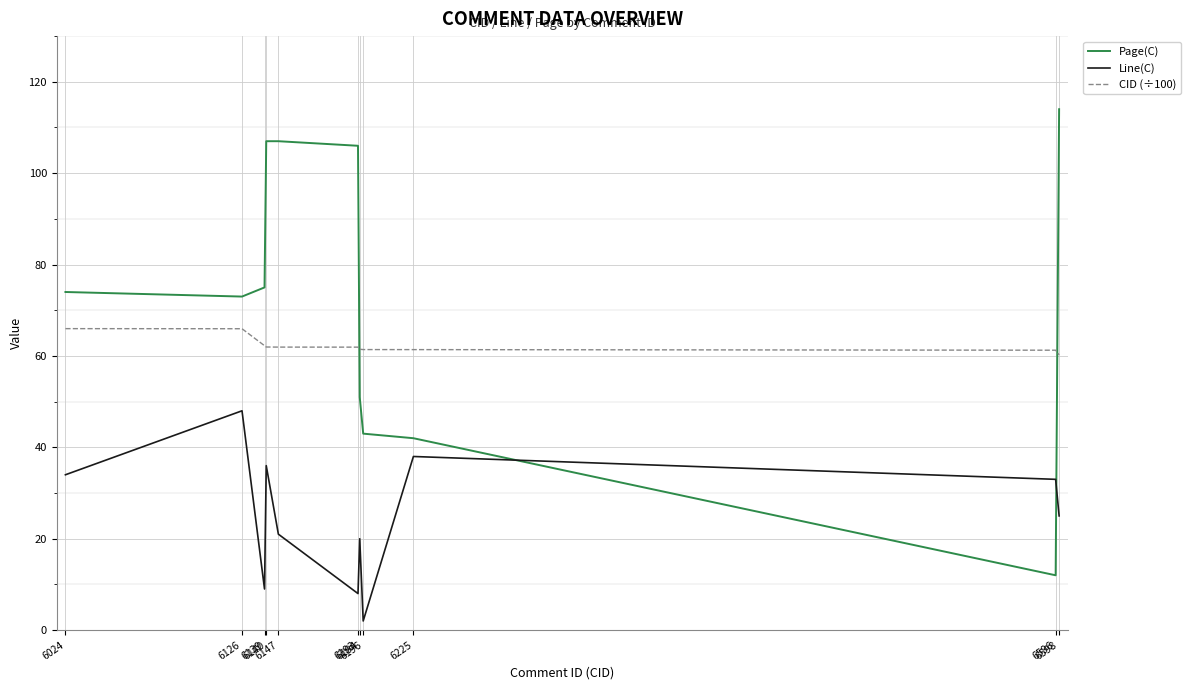

At which category is the sum across all series the highest?

6140